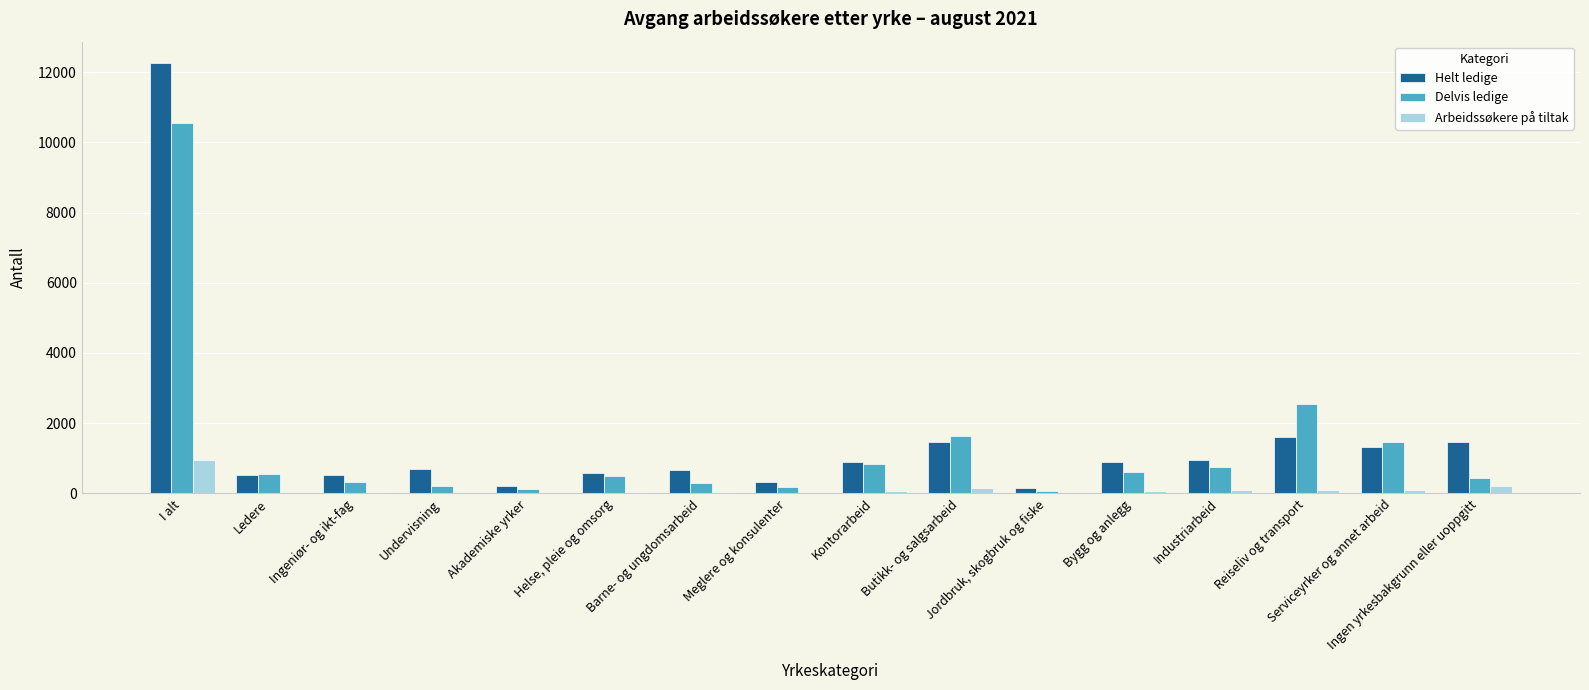

What is the sum of all Helt ledige values?

24506